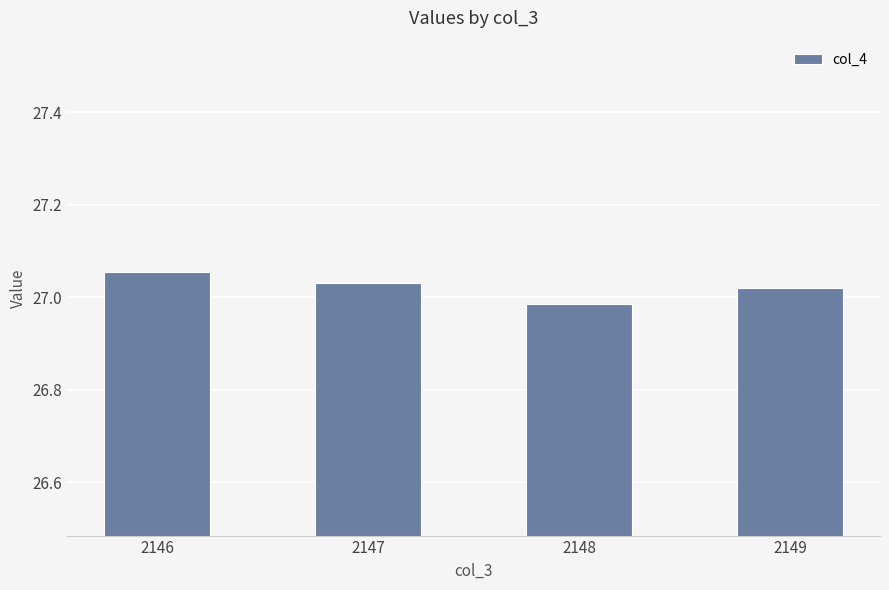

Which label corresponds to the largest value in the chart?

2146